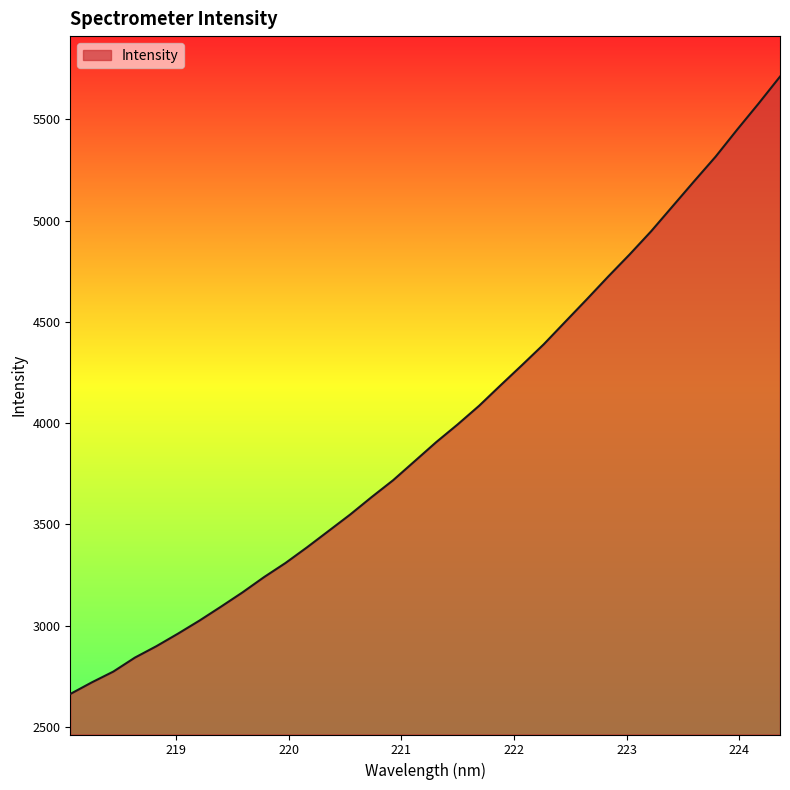

What is the minimum value shown in the chart?

2663.2